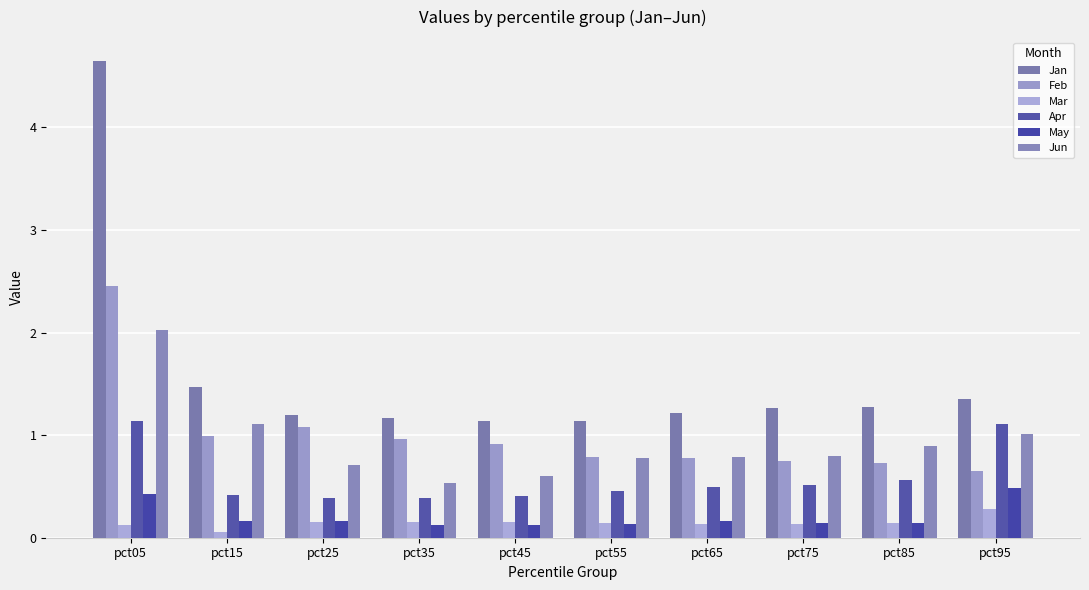

Between pct65 and pct25, which is larger?

pct65